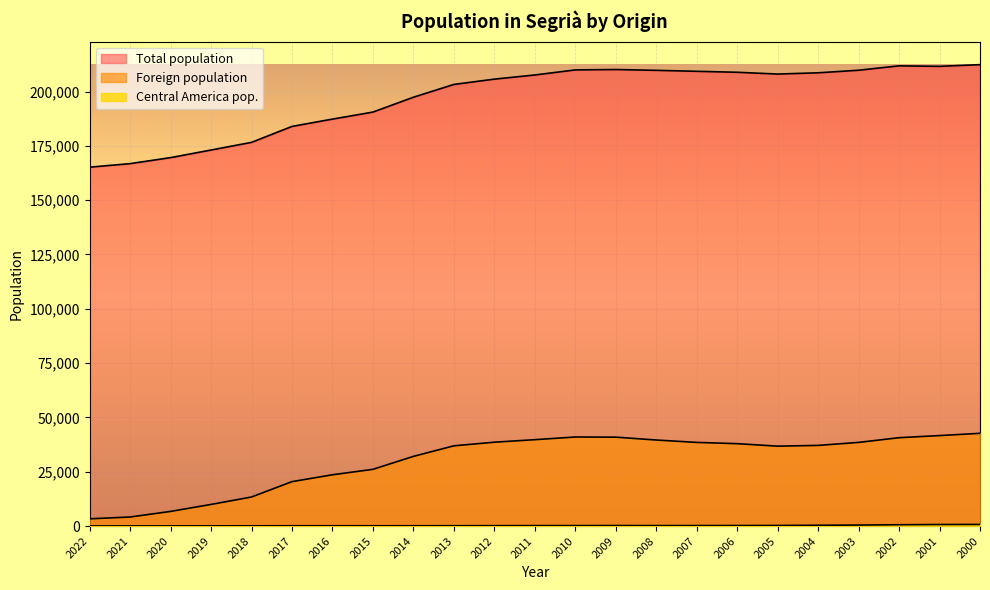

What is the total value across all series at 2006?

247050